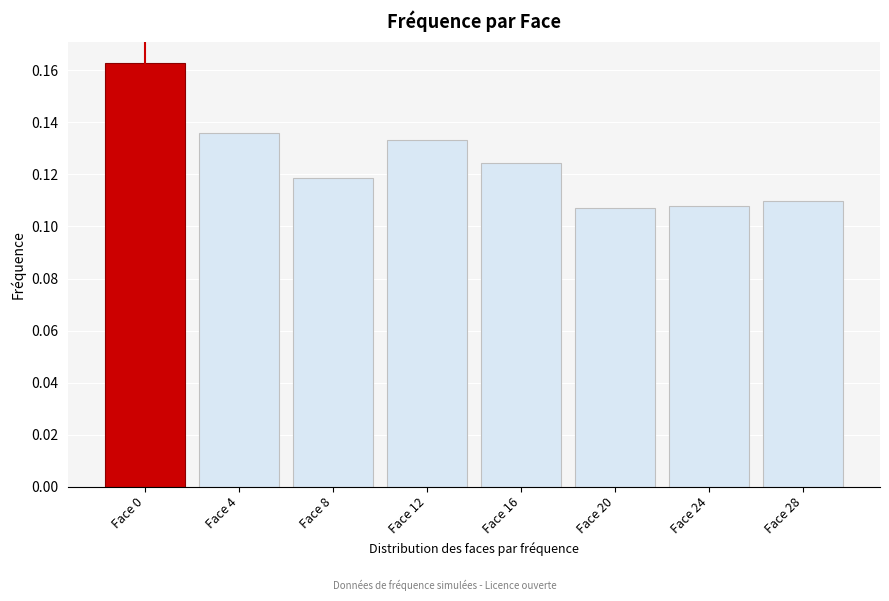

Which label corresponds to the largest value in the chart?

Face 0